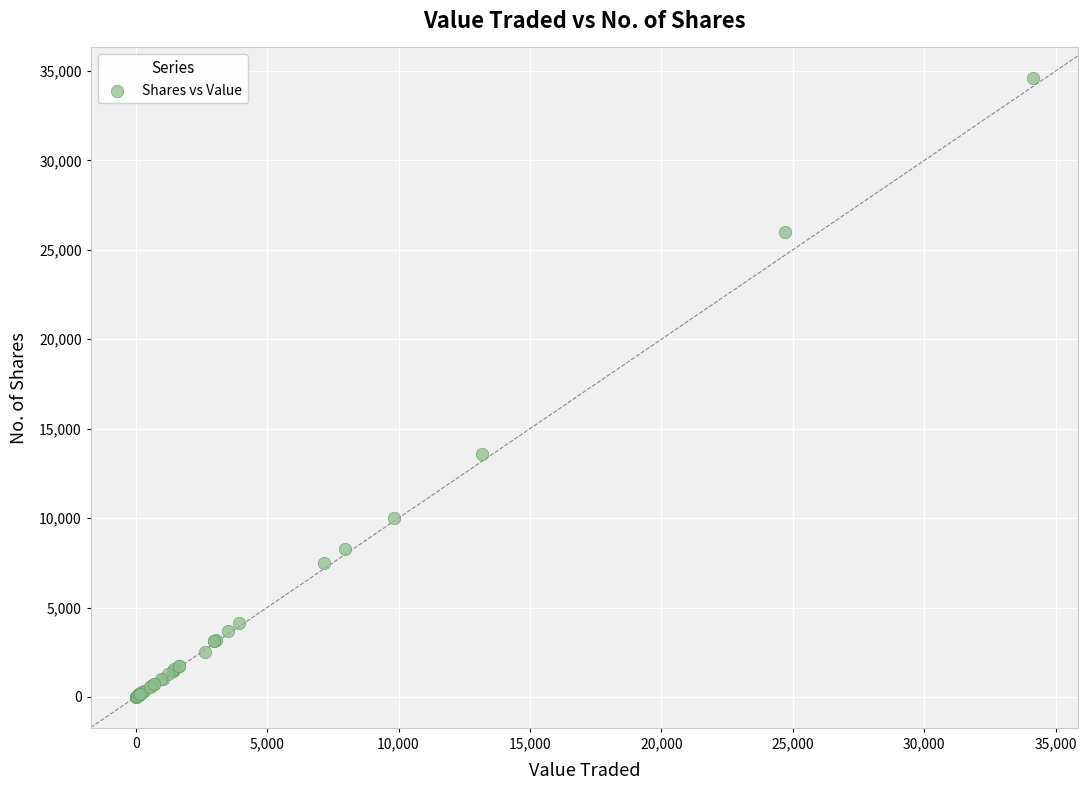

What Y value in the scatter plot is closest to 17294?

13600